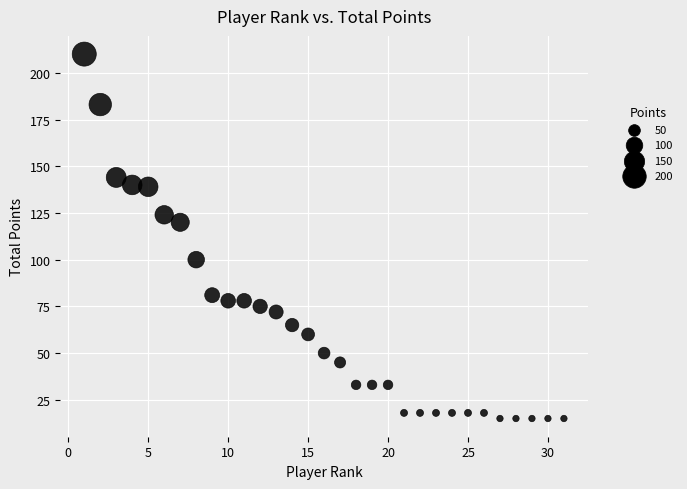

What is the range of Y values (max minus min)?

195